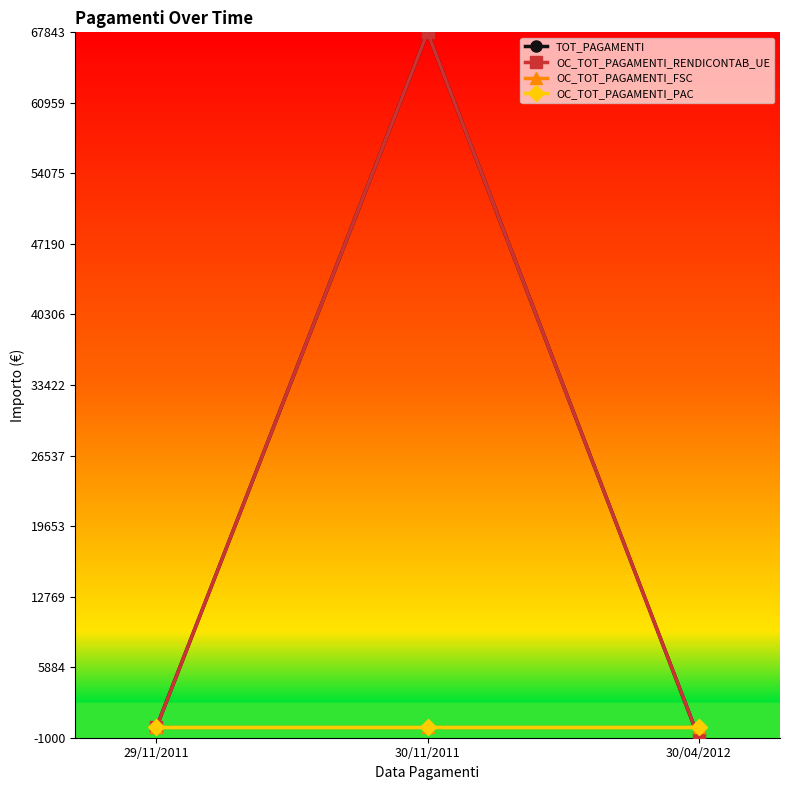

What is the average value of the TOT_PAGAMENTI series?

0.3